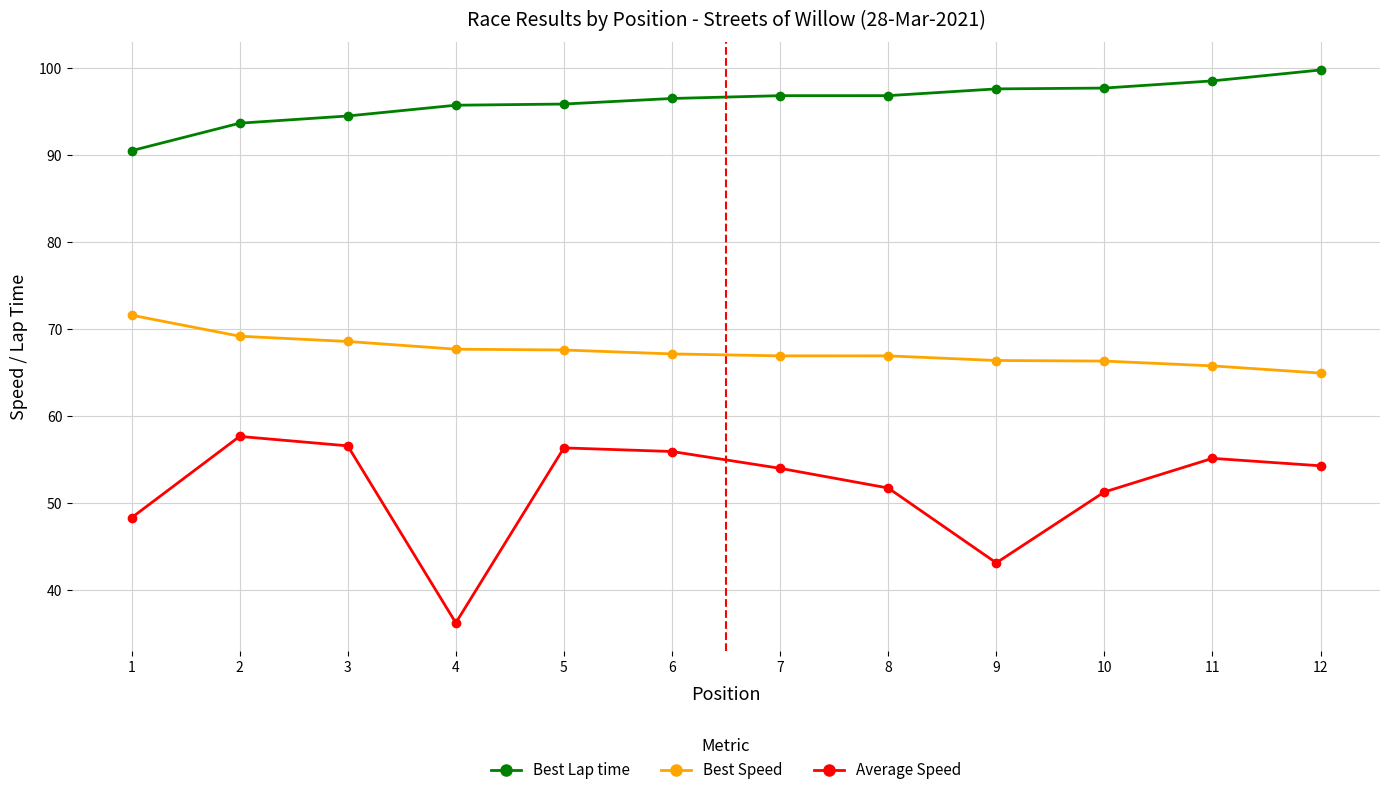

What is the difference between the Average Speed values at 4 and 8?

15.5